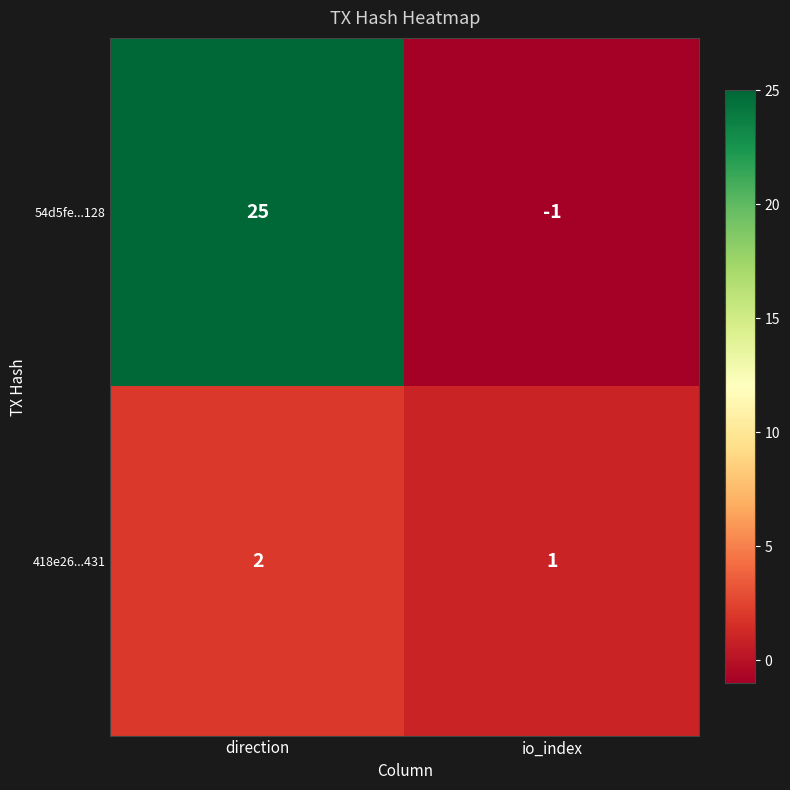

The value of 418e26...431 at io_index is 1. True or false?

True